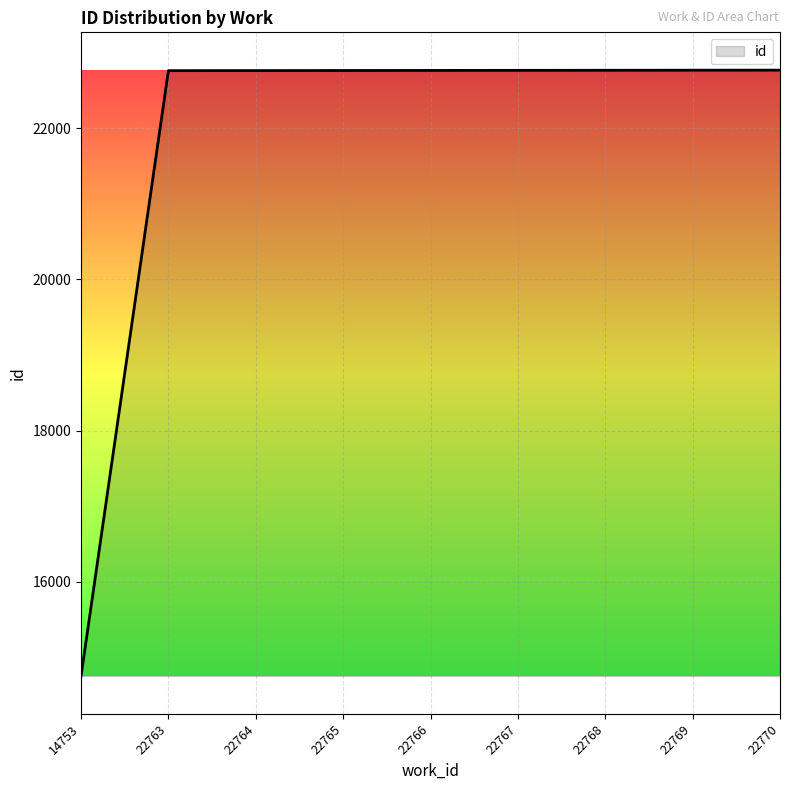

At which category does the chart reach its minimum across all series?

14753